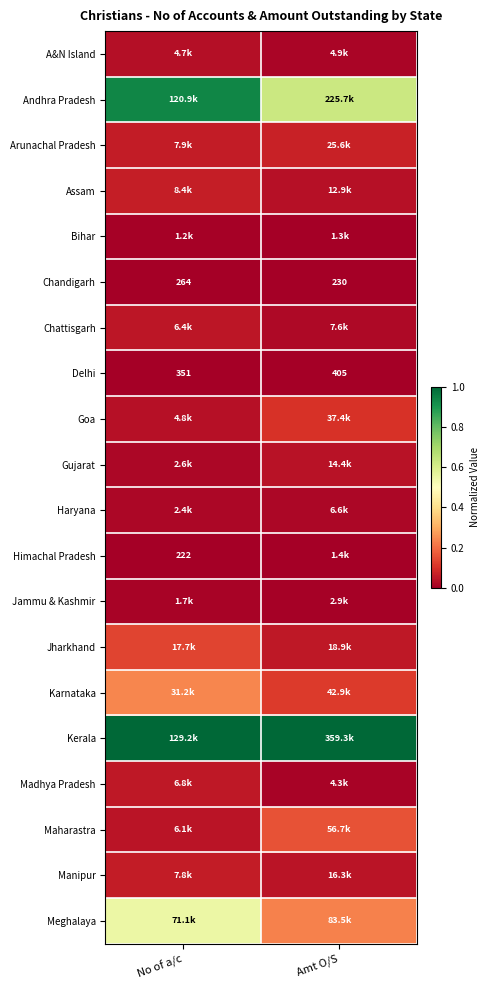

List the labels in order of Chandigarh value, smallest first.

Amt O/S, No of a/c